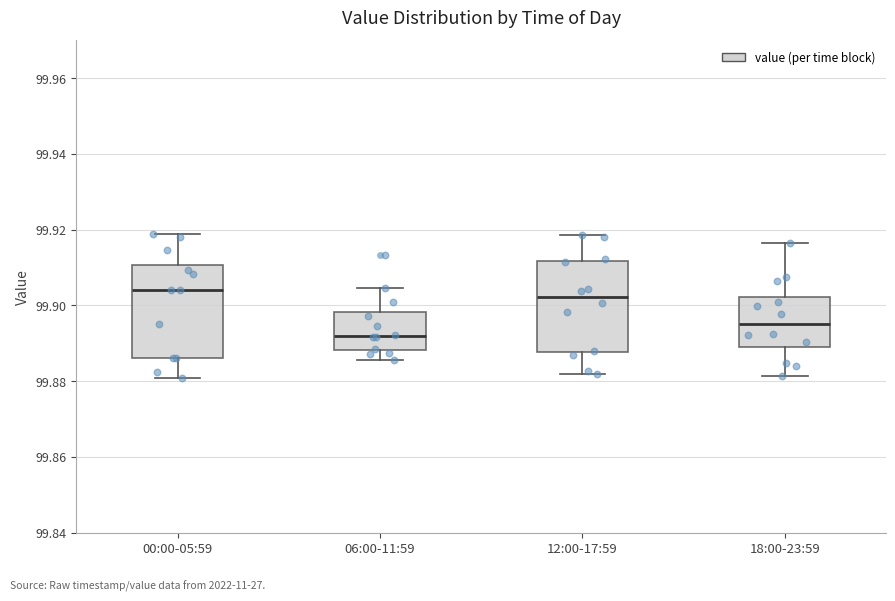

Reading left to right, transcribe this box plot: for each box, give where its median line is, the range the box spans, and where its two whiskers end, as read against the y-axis. The values are not printed on the chart, so give them approximately, as read against the axis.

00:00-05:59: median 99.904, box 99.886 to 99.910, whiskers 99.880 to 99.918
06:00-11:59: median 99.892, box 99.888 to 99.898, whiskers 99.886 to 99.904
12:00-17:59: median 99.902, box 99.888 to 99.912, whiskers 99.882 to 99.918
18:00-23:59: median 99.896, box 99.888 to 99.902, whiskers 99.882 to 99.916